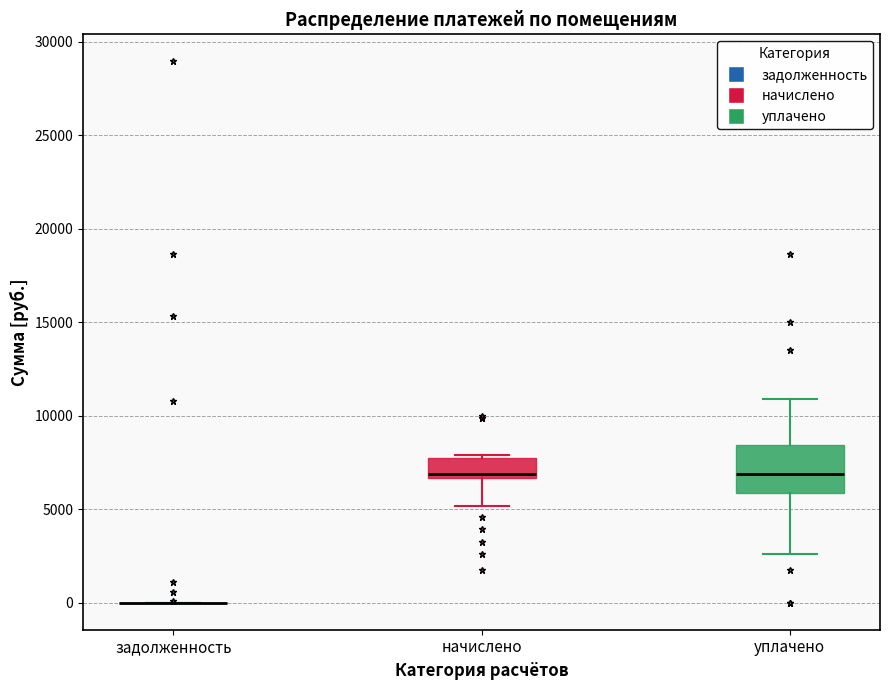

Reading left to right, transcribe this box plot: for each box, give where its median line is, the range the box spans, and where its two whiskers end, as read against the y-axis. The values are not printed on the chart, so give them approximately, as read against the axis.

задолженность: box collapsed to a line at 0, whiskers 0 to 0
начислено: median 7000, box 6500 to 8000, whiskers 5000 to 8000
уплачено: median 7000, box 6000 to 8500, whiskers 2500 to 11000